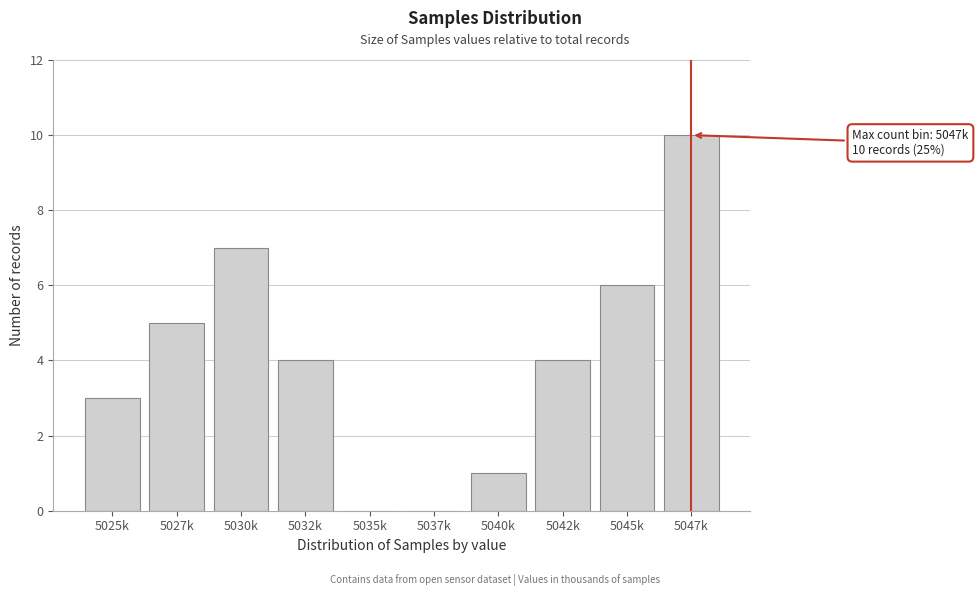

Reading left to right, list all the values displayed in this chart.

5025k=3	5027k=5	5030k=7	5032k=4	5035k=0	5037k=0	5040k=1	5042k=4	5045k=6	5047k=10